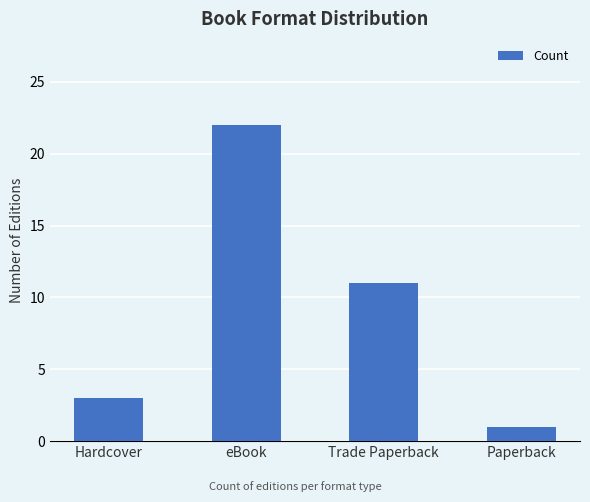

At which category does the chart reach its minimum across all series?

Paperback